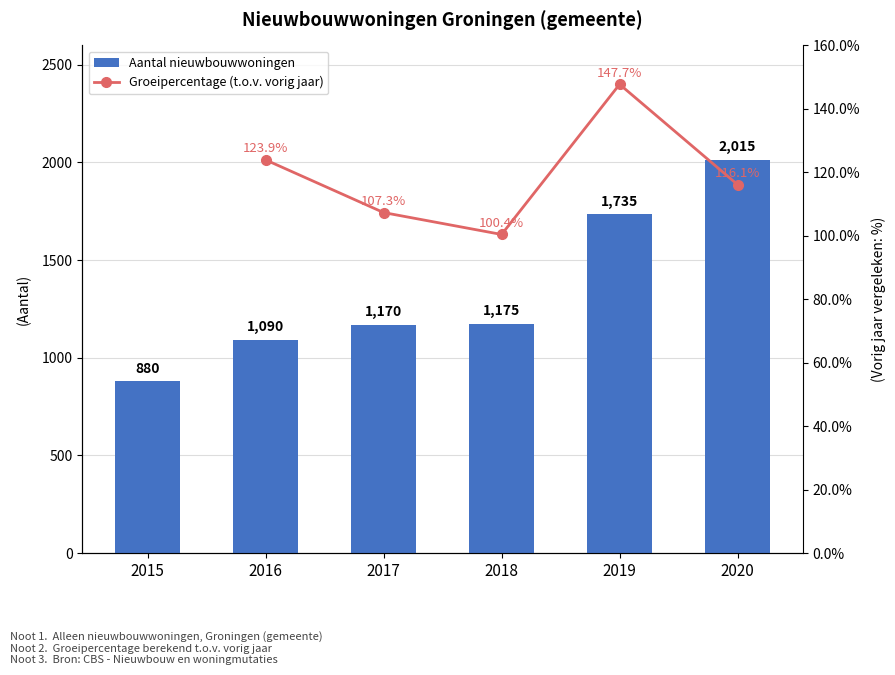

Where is the data nearest to the value 1447?

2018